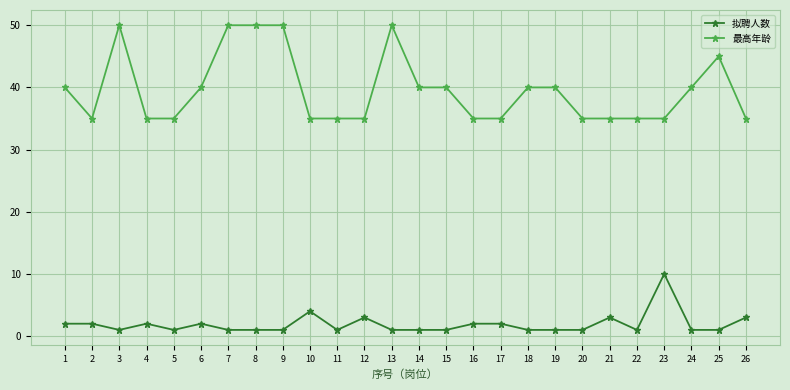

Rank the series by their maximum value, from highest to lowest.

最高年龄, 拟聘人数